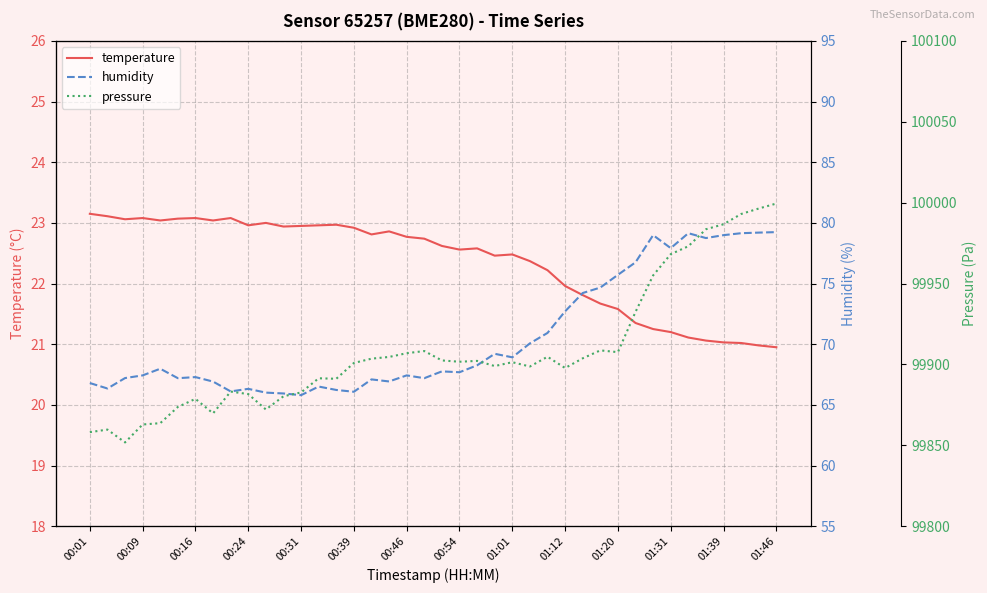

List the series in order of their peak value, highest first.

pressure, humidity, temperature